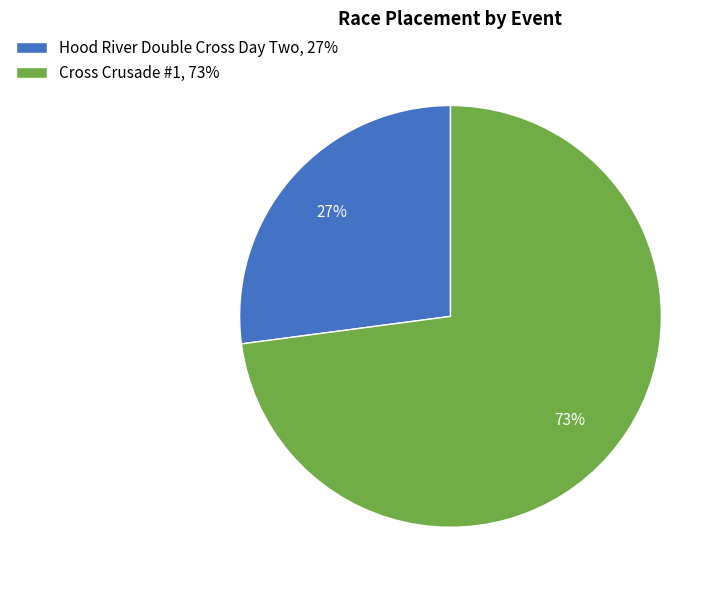

Combined, do Hood River Double Cross Day Two, 27% and Cross Crusade #1, 73% account for over 50%?

Yes